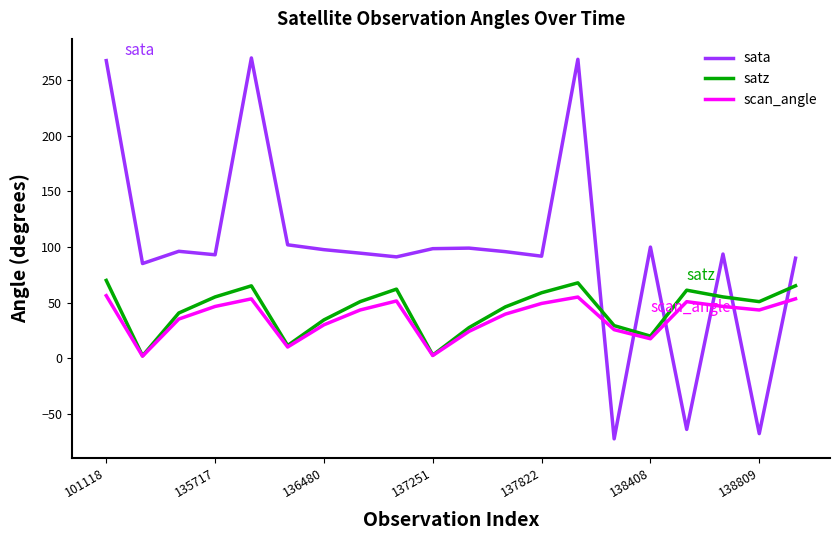

What is the greatest value displayed?

269.8